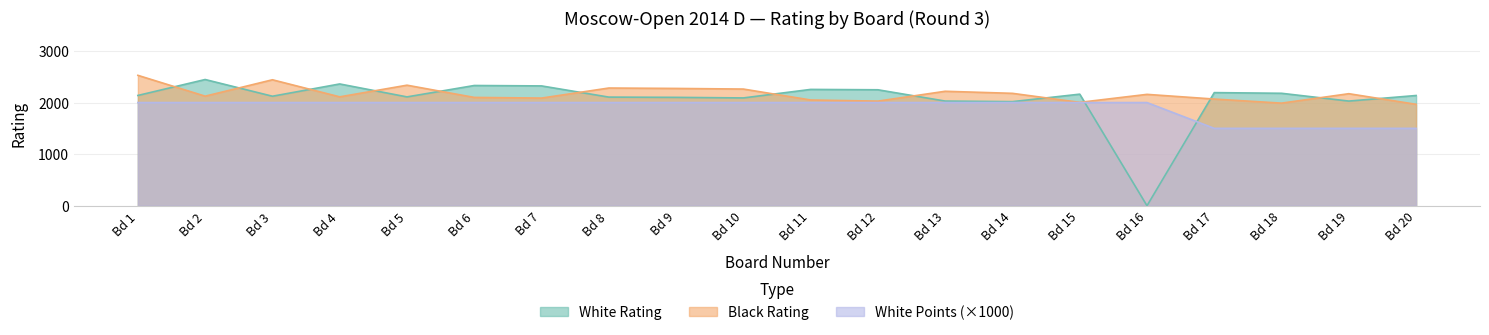

Is it true that White Rating equals 2769 at Bd 8?

False